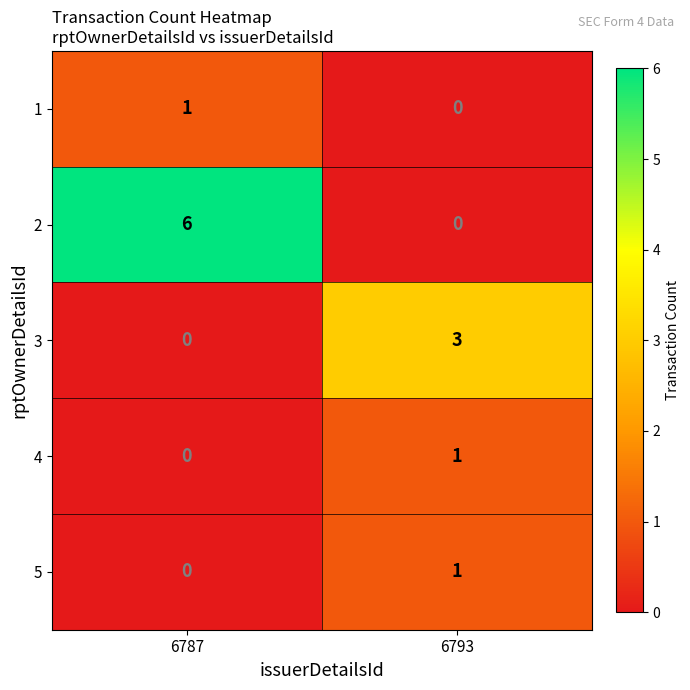

What is the spread (max minus min) of values at 6787?

6